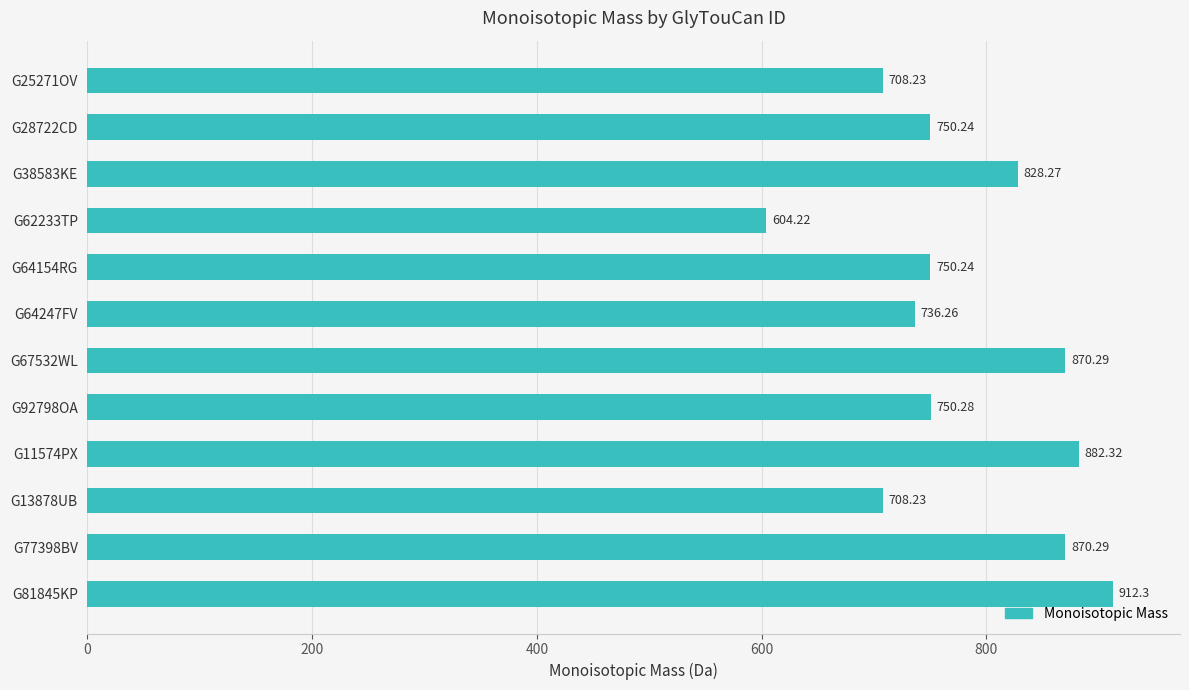

Between G11574PX and G64247FV, which is larger?

G11574PX